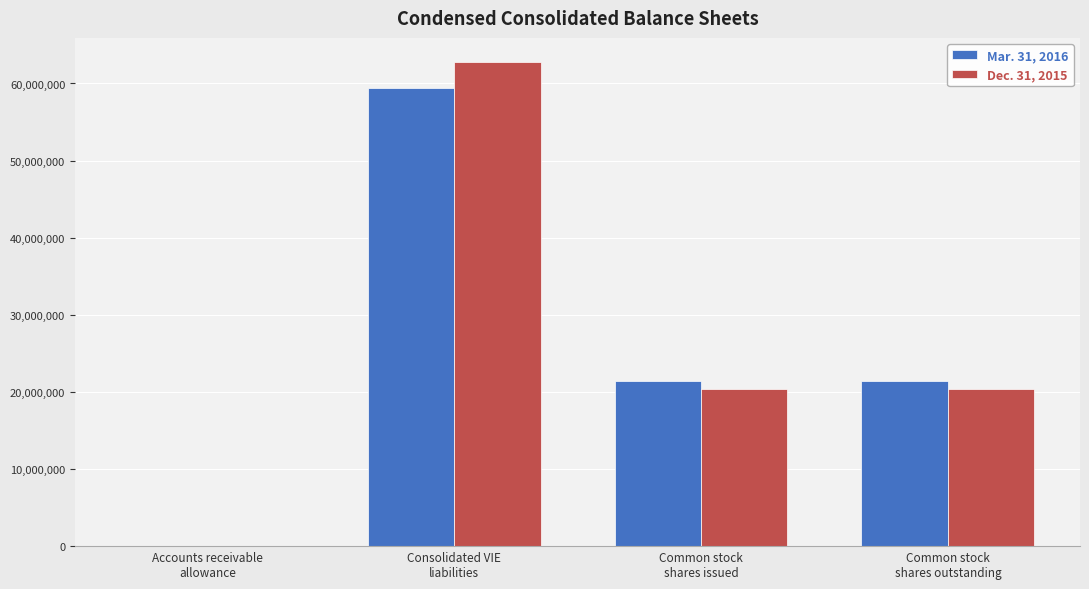

What is the greatest value displayed?

62775049